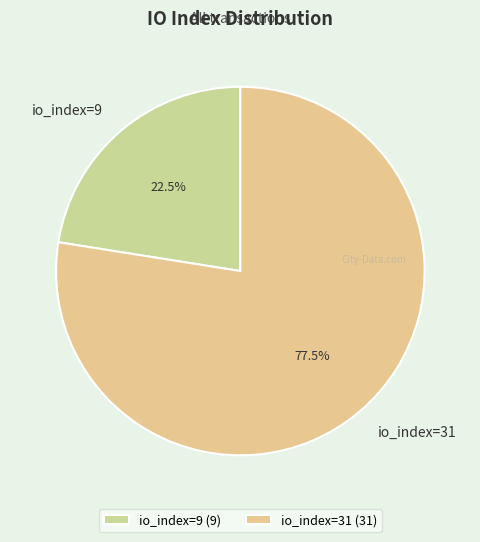

Is there any slice that represents more than half of the pie?

Yes